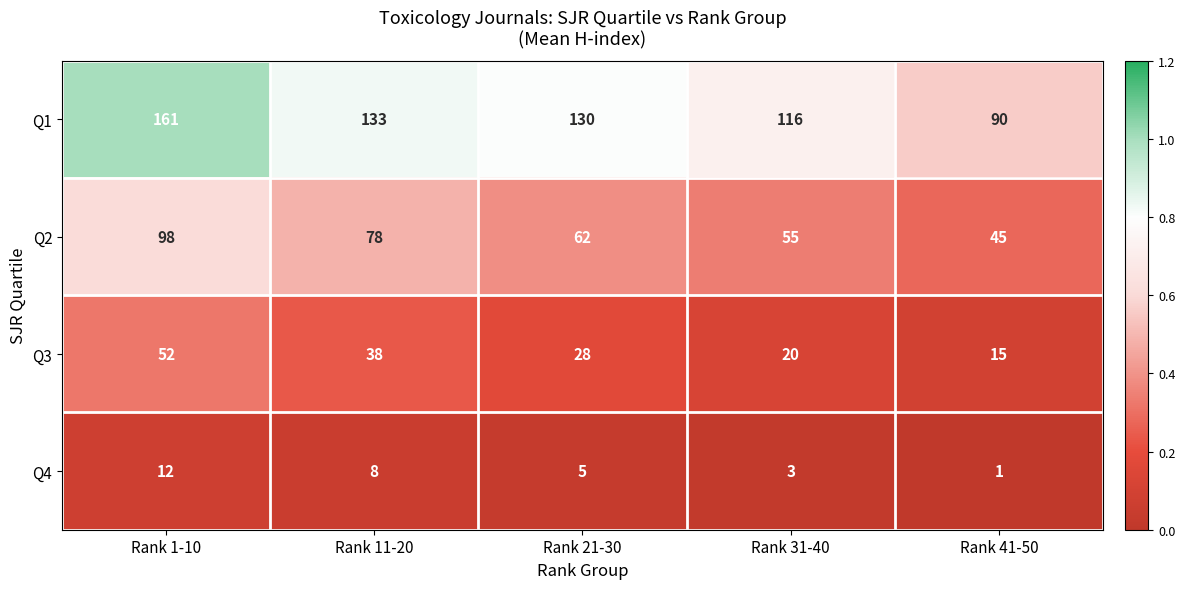

Which category has the highest value across all series?

Rank 1-10